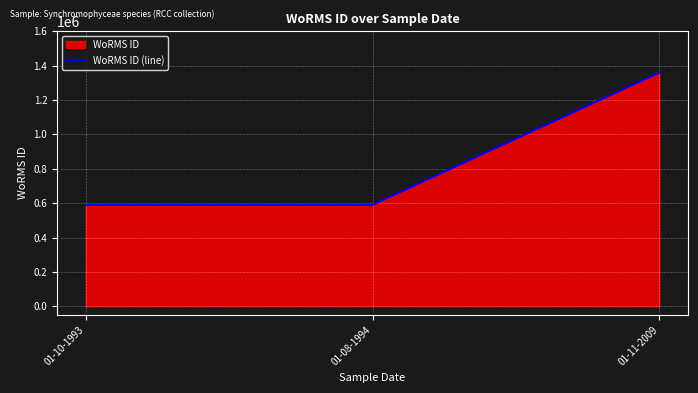

Rank the categories by value from highest to lowest.

01-11-2009, 01-10-1993, 01-08-1994